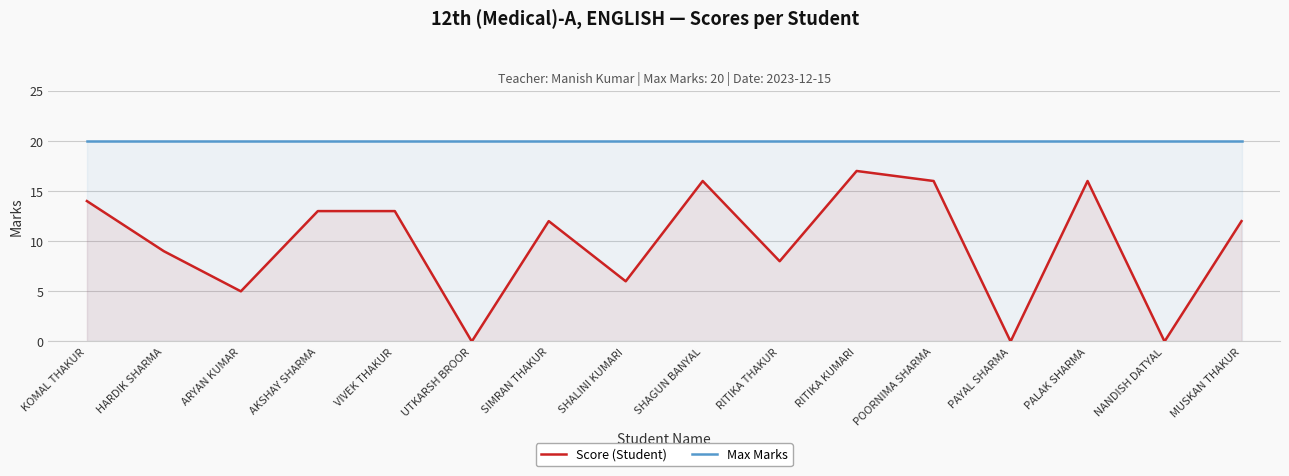

At which category is the sum across all series the highest?

RITIKA KUMARI